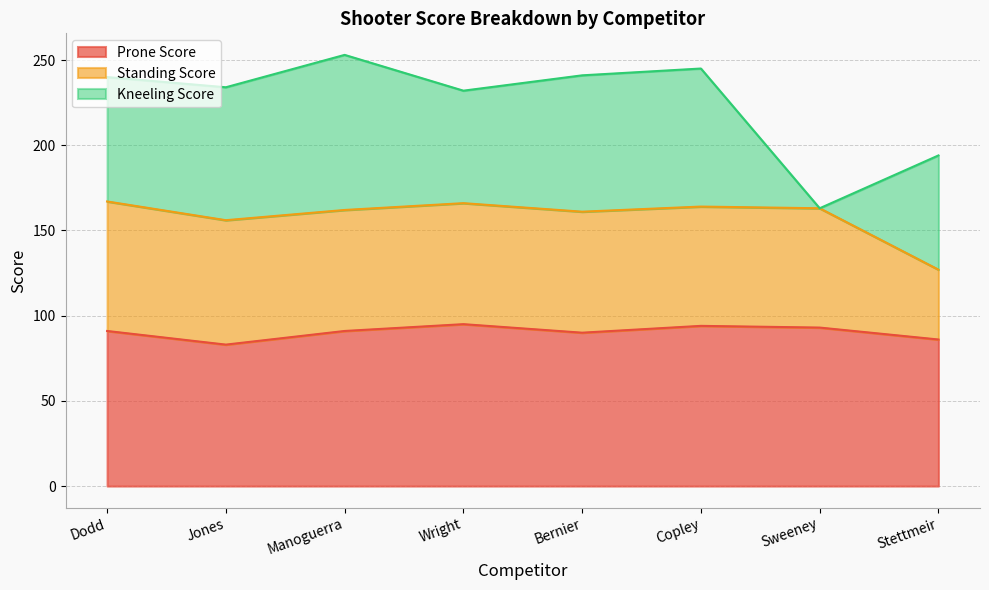

Where does the Kneeling Score series first go above 78?

Manoguerra